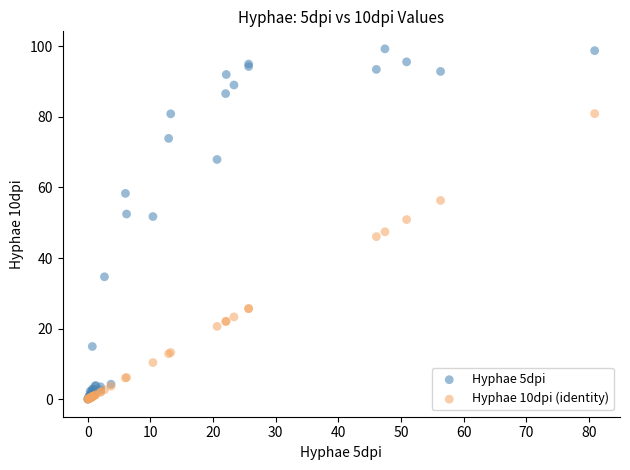

What are all the series names shown in the legend?

Hyphae 5dpi, Hyphae 10dpi (identity)